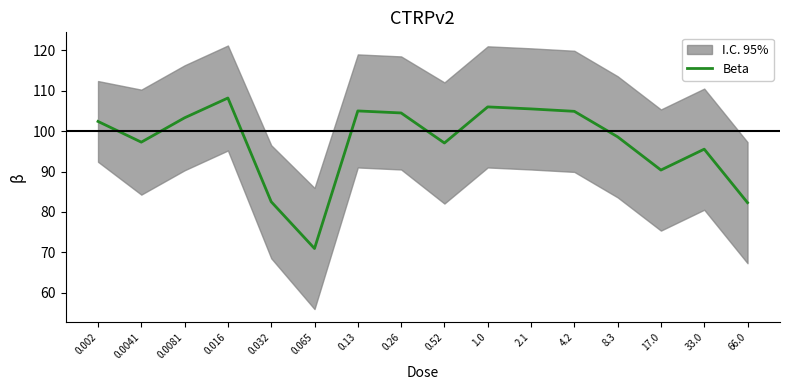

At which category does the data reach its first local valley?

0.0041